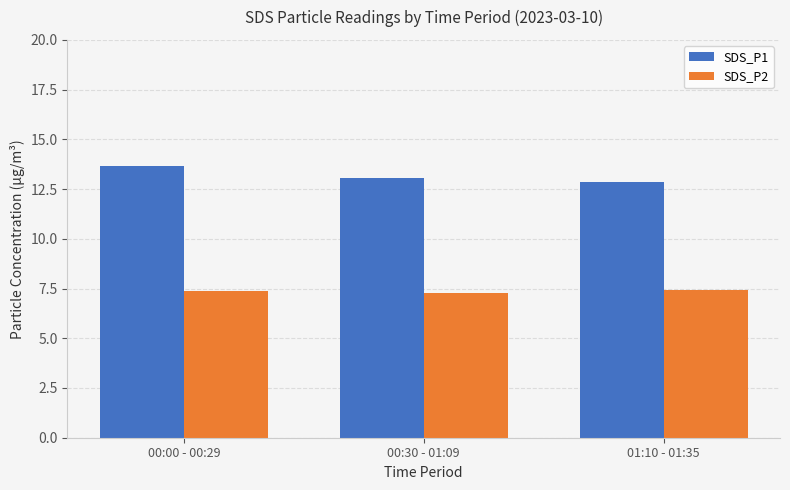

What is the greatest value displayed?

13.7